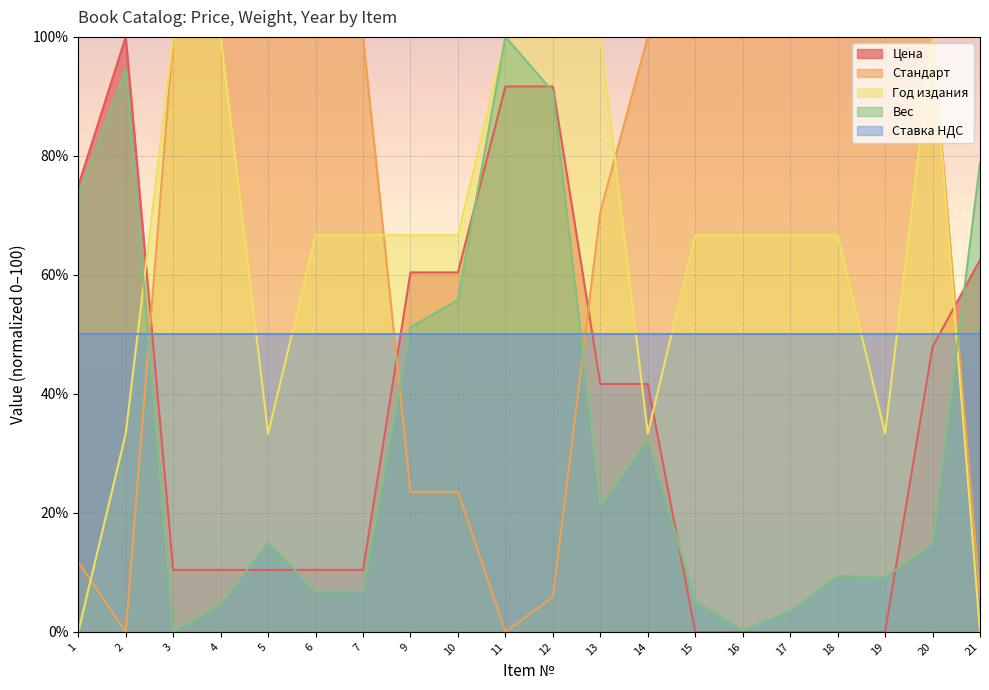

Which series ends up on top after the final intersection of Стандарт and Вес?

Вес